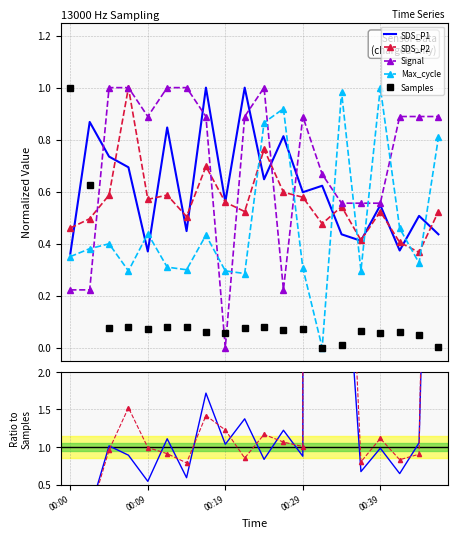

Which label corresponds to the largest value in the chart?

00:17